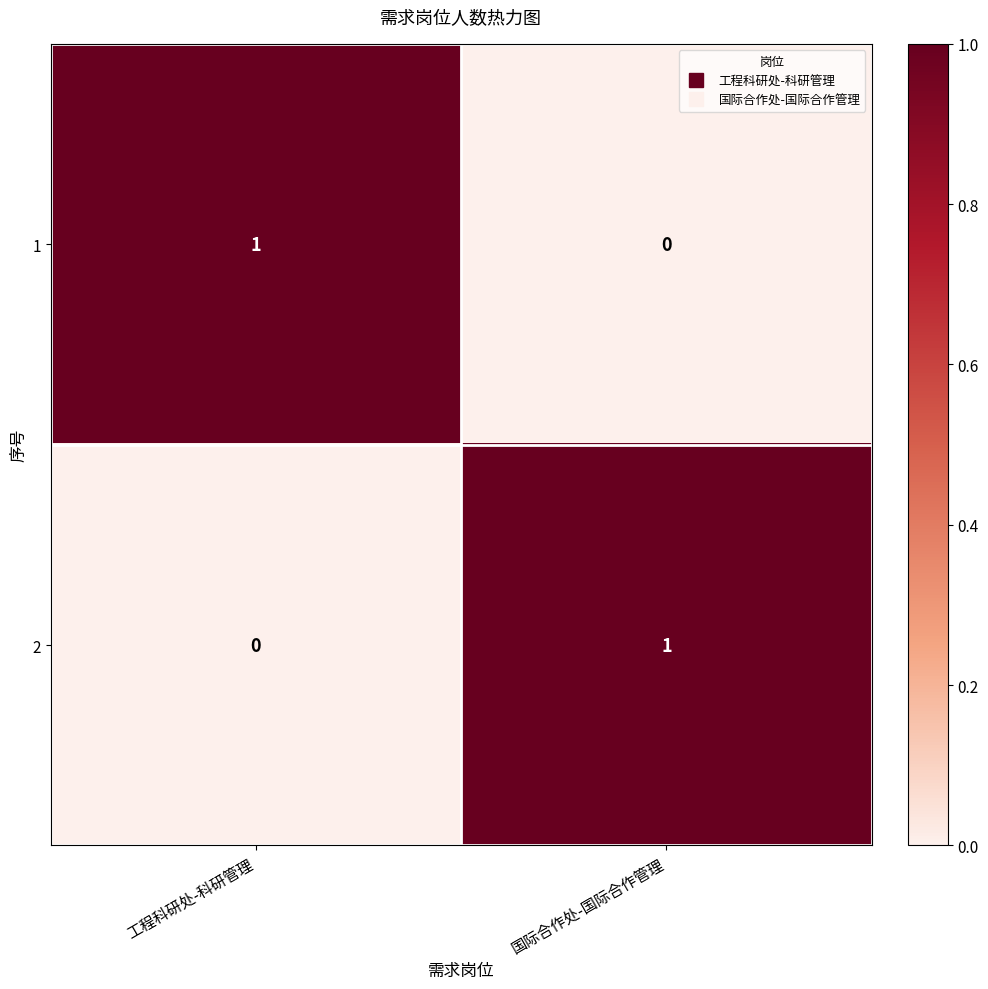

Which category has the lowest value in the 2 series?

工程科研处-科研管理